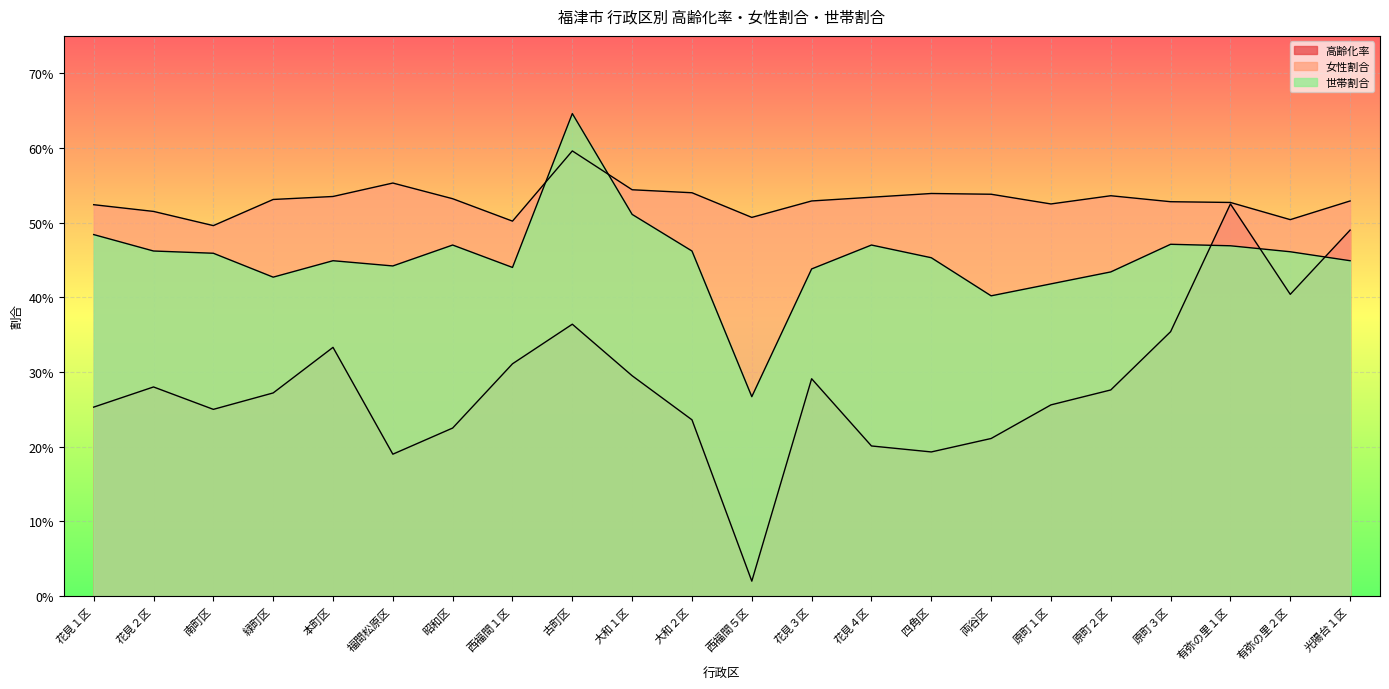

What is the total value across all series at 福間松原区?

1.2